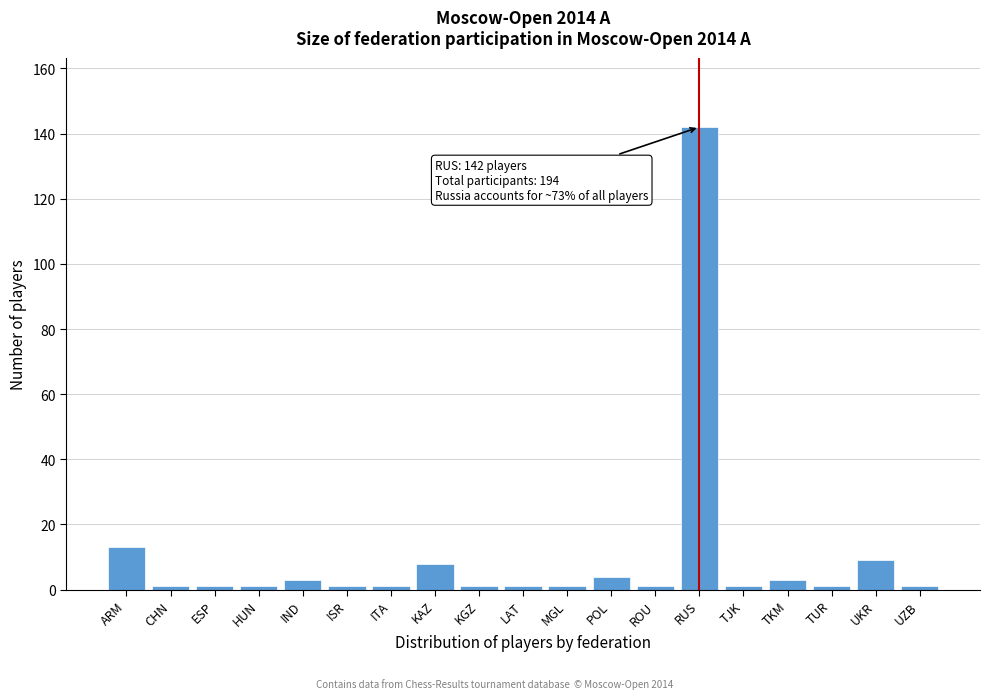

Reading right to left, extract all data points from this chart.

1	9	1	3	1	142	1	4	1	1	1	8	1	1	3	1	1	1	13